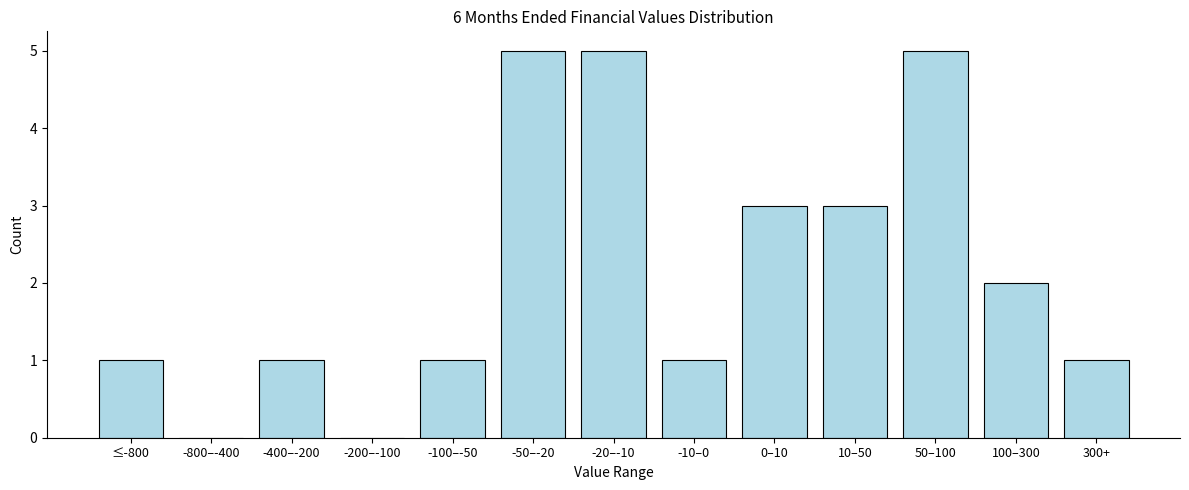

Reading left to right, list all the values displayed in this chart.

≤-800=1	-800–-400=0	-400–-200=1	-200–-100=0	-100–-50=1	-50–-20=5	-20–-10=5	-10–0=1	0–10=3	10–50=3	50–100=5	100–300=2	300+=1